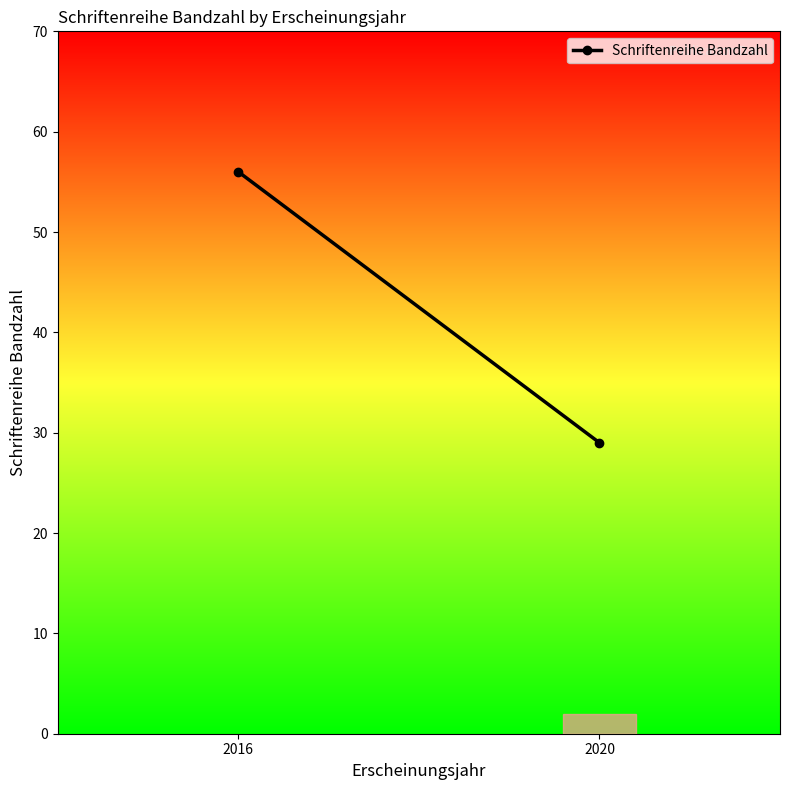

List the labels in order of value, largest first.

2016, 2020